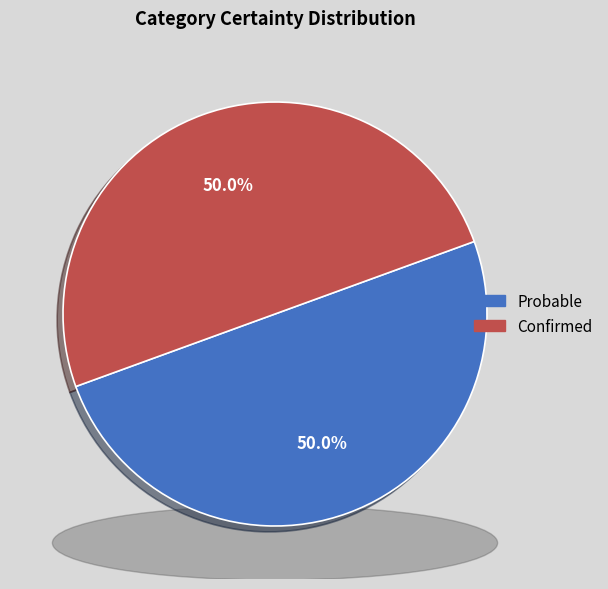

Is it true that Confirmed is 50% of the pie?

True